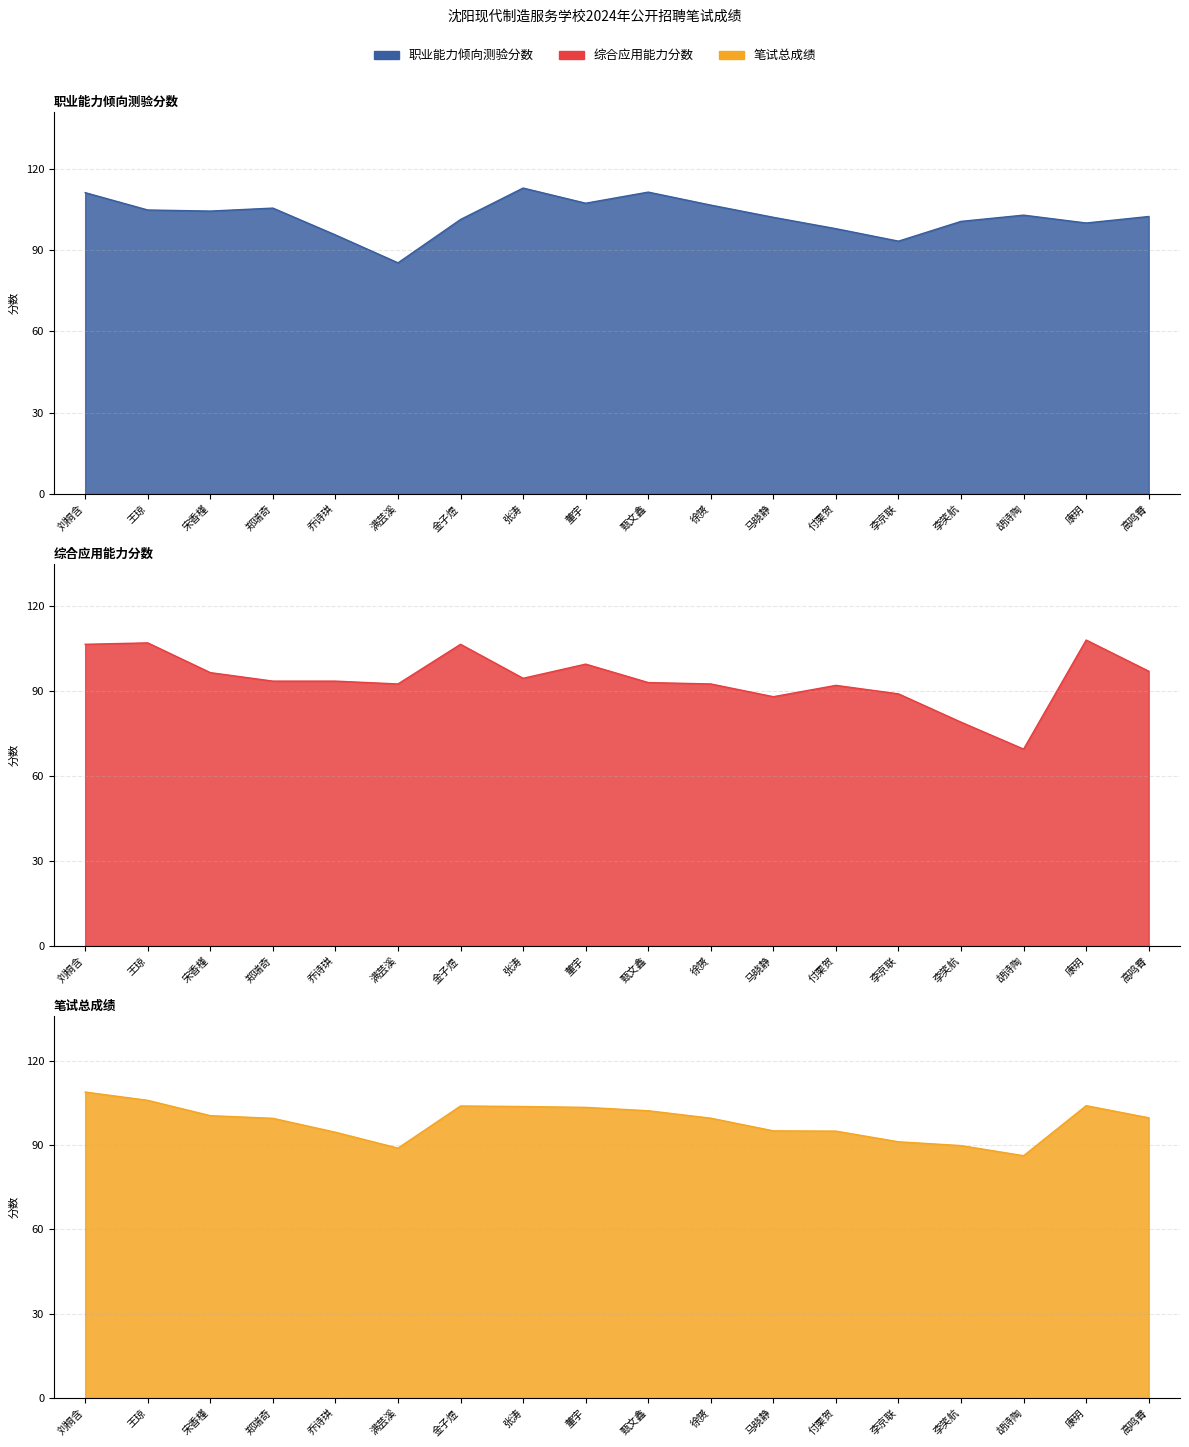

Is the value of 笔试总成绩 at 李笑航 greater than the value of 职业能力倾向测验分数 at 刘桐含?

No